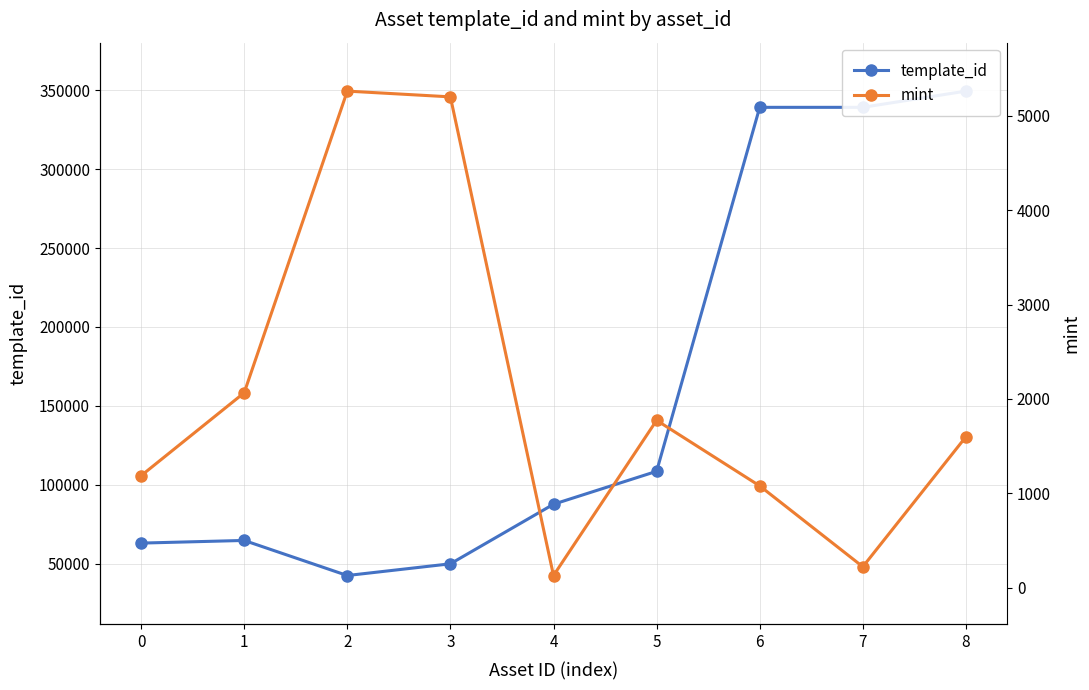

How many interior local valleys does the template_id series have?

1